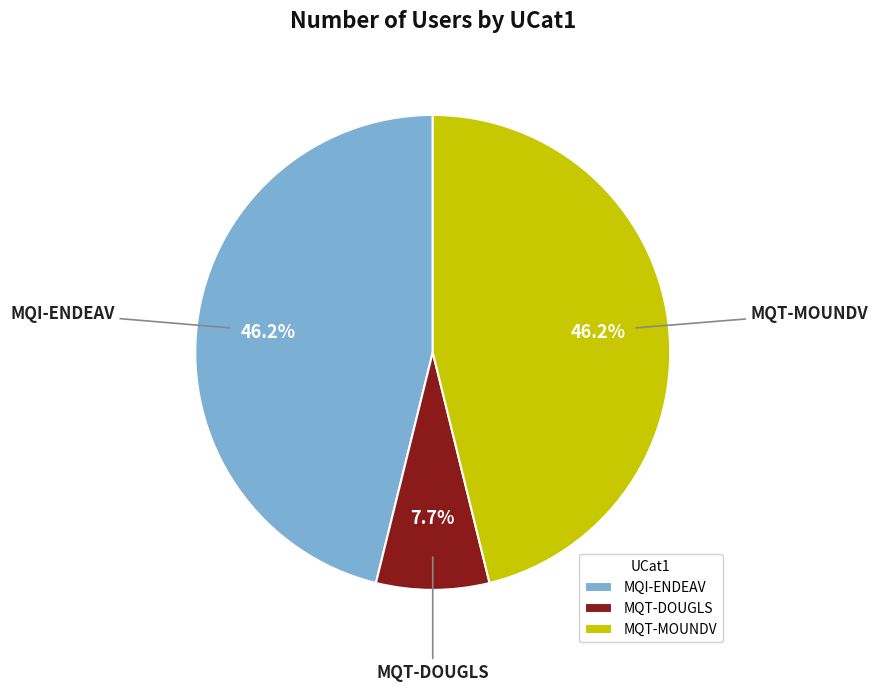

Does any single category account for the majority?

No